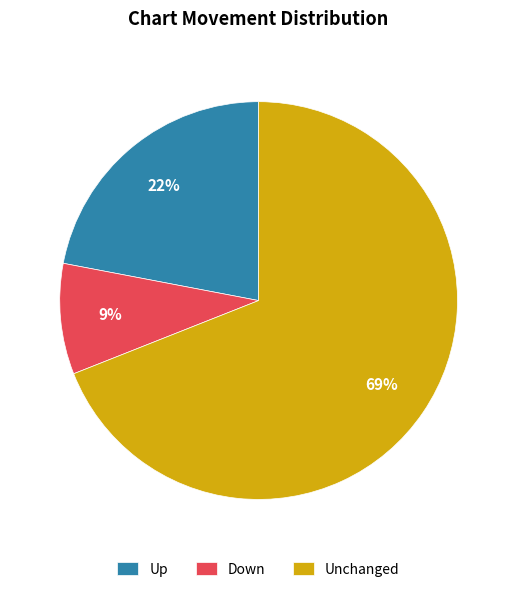

To the nearest percent, what is the average slice percentage?

33%